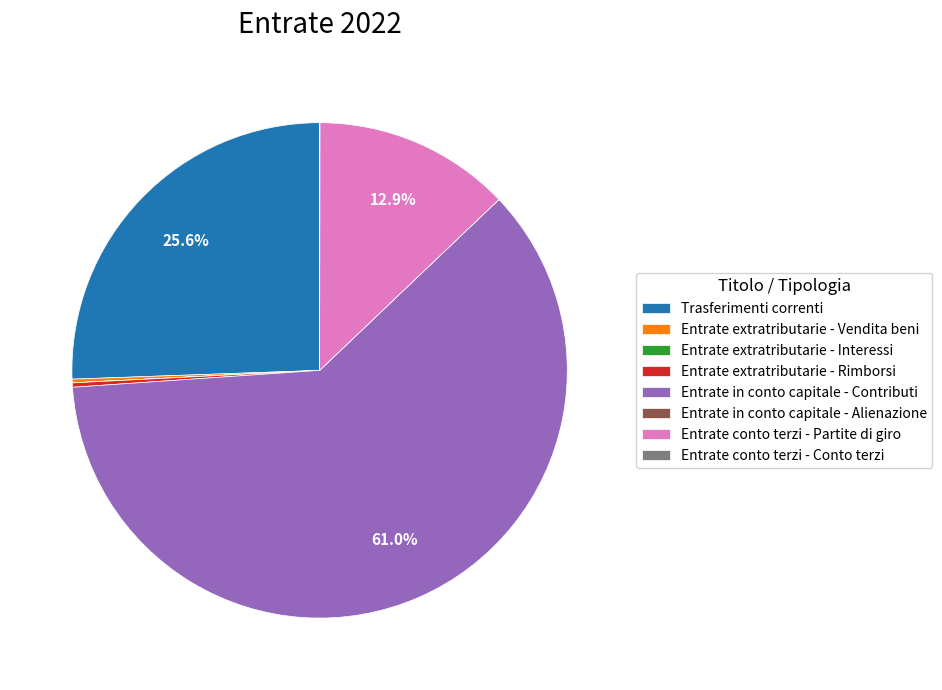

To the nearest percent, what is the average slice percentage?

12%